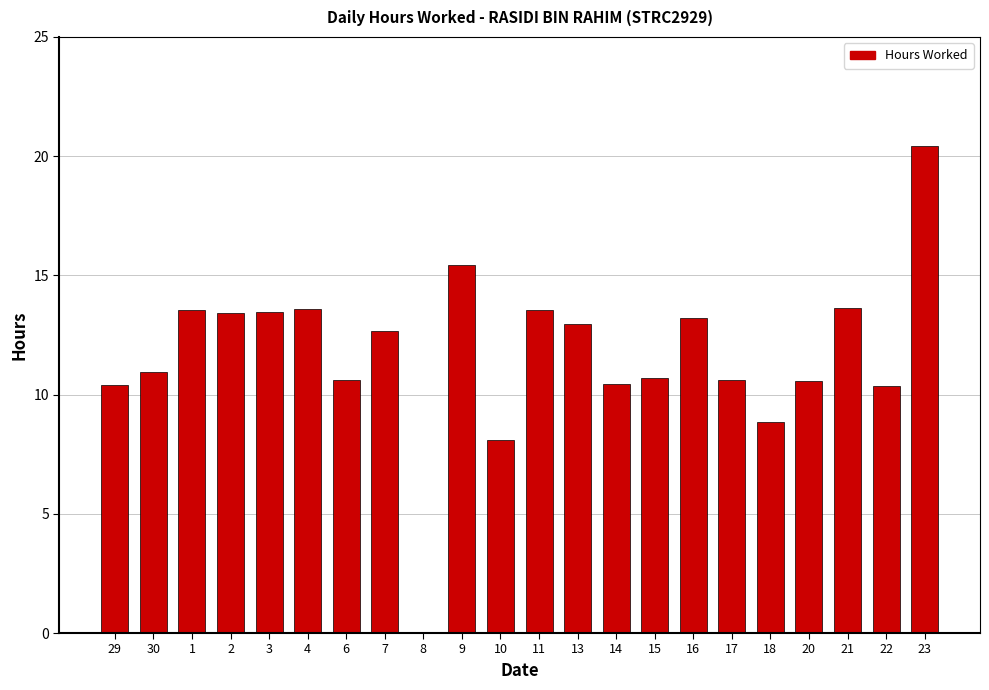

What is the approximate value at 20?

10.6